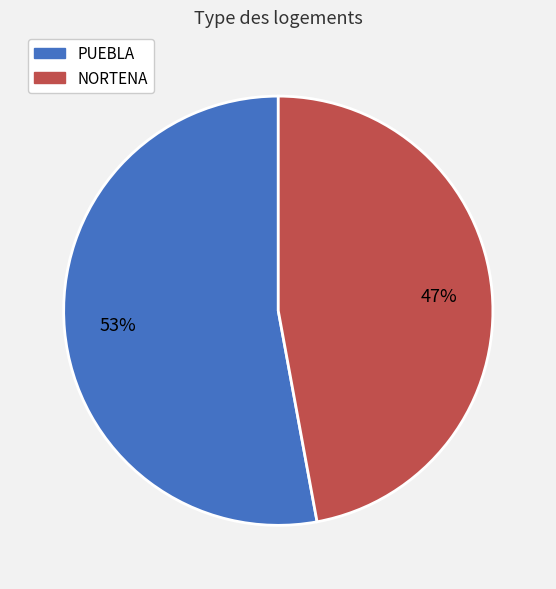

What percentage is the PUEBLA slice, to the nearest percent?

53%